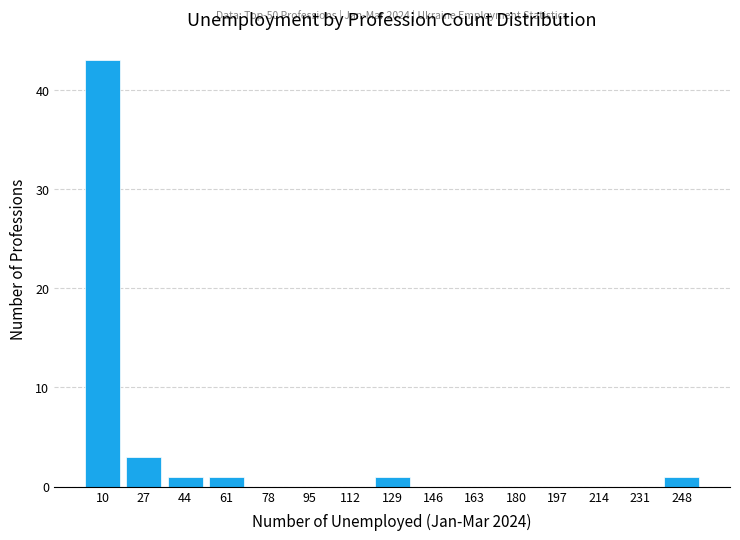

Over which range of the x-axis is the bar tallest?

2 to 18